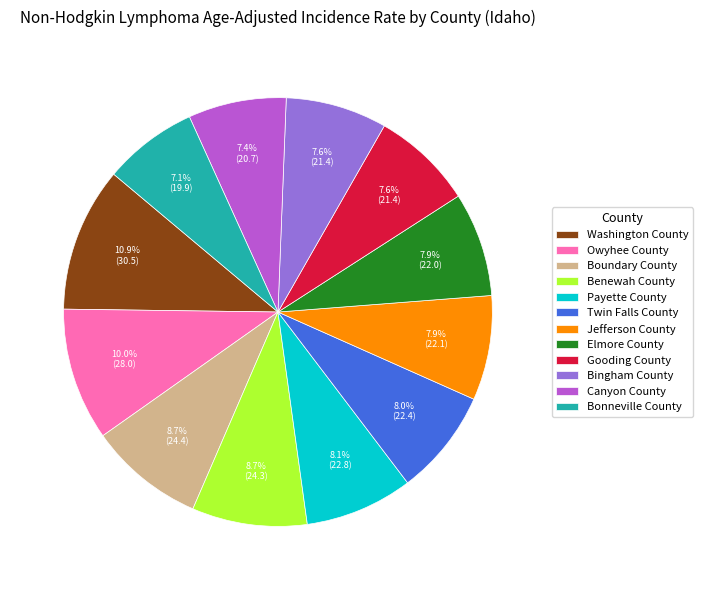

What is the largest slice in the pie chart?

Washington County